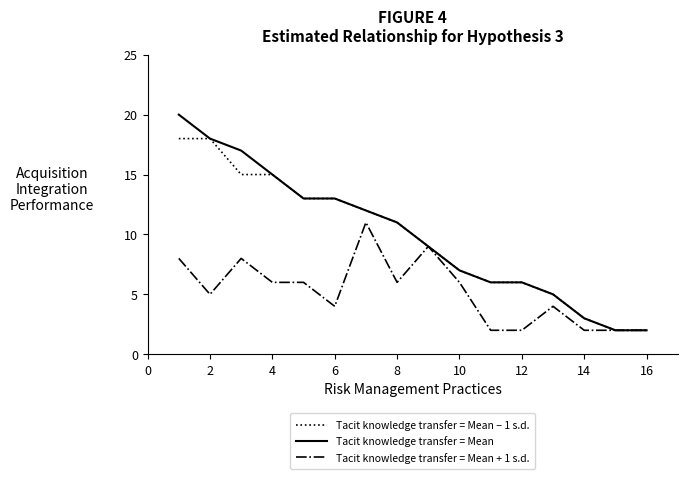

What is the difference between the second highest and second lowest values in the Tacit knowledge transfer = Mean − 1 s.d. series?

16